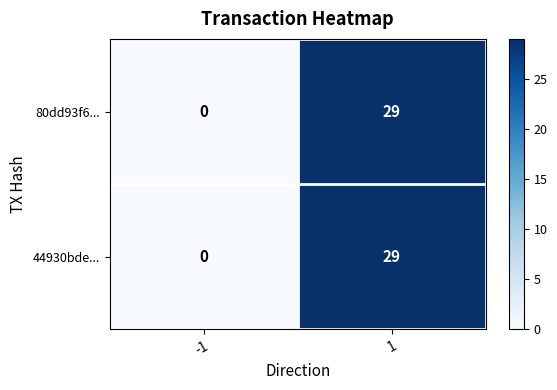

What is the maximum value shown in the chart?

29